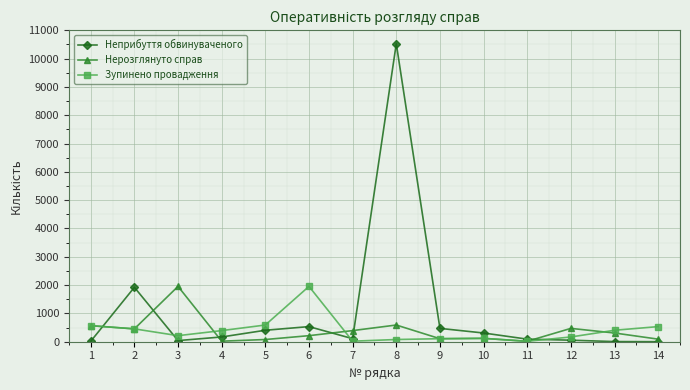

At which category does Нерозглянуто справ reach its first local peak?

3